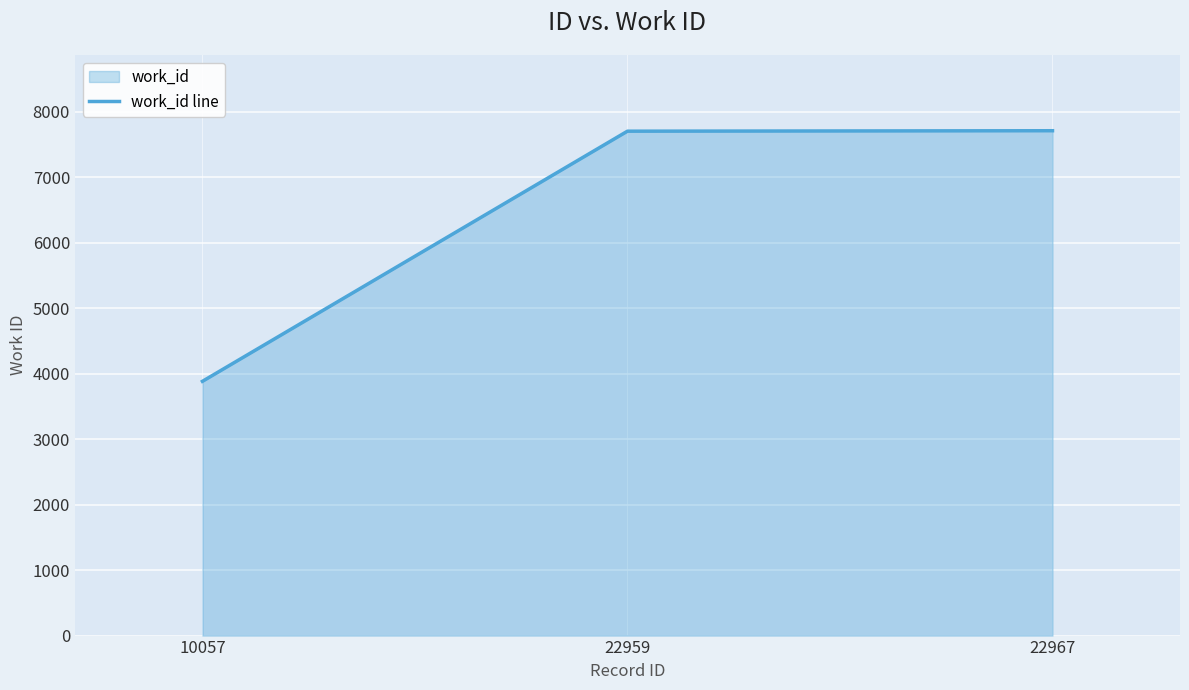

Reading left to right, extract all data points from this chart.

10057=3884	22959=7705	22967=7712